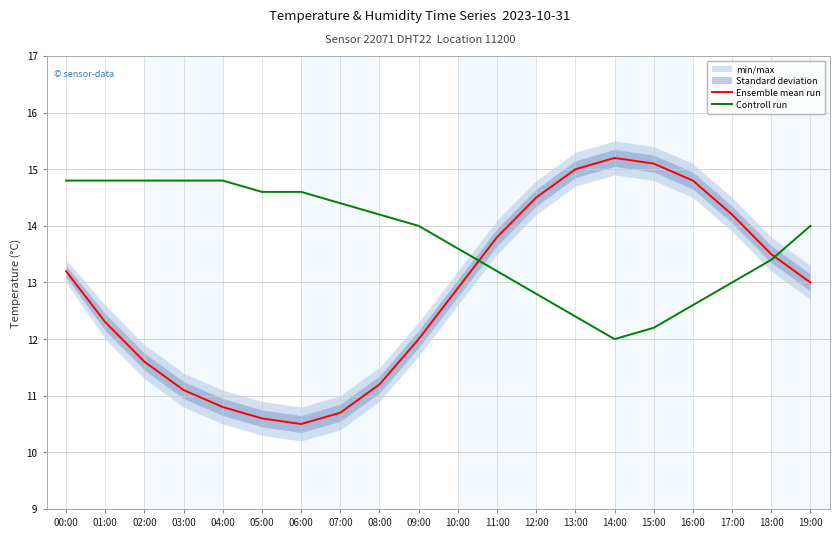

The value of Controll run at 00:00 is 14.8. True or false?

True